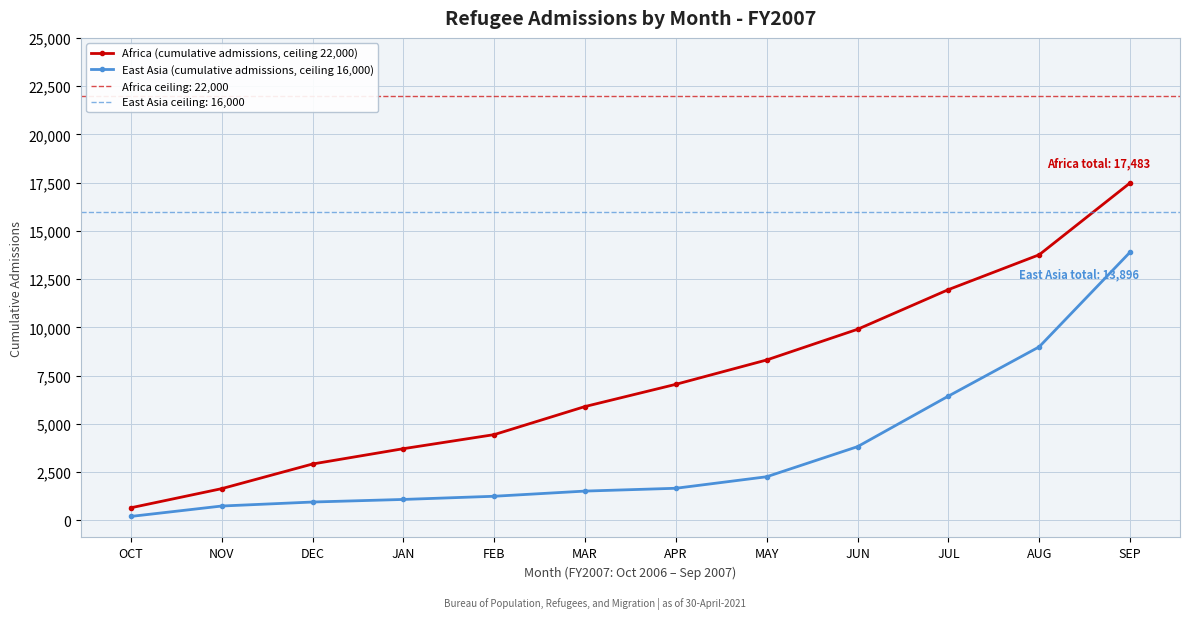

What is the total value across all series at JUL?

18395